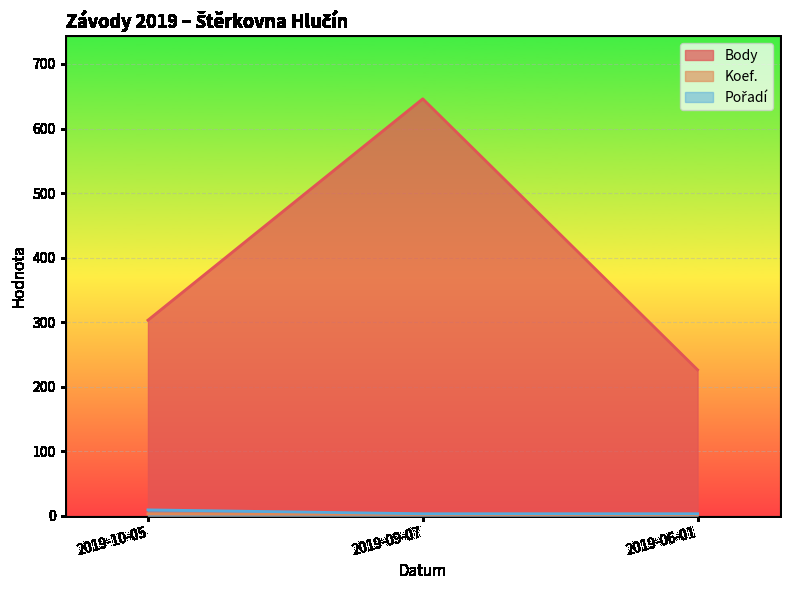

What is the sum of the Koef. values at 2019-09-07 and 2019-10-05?

5